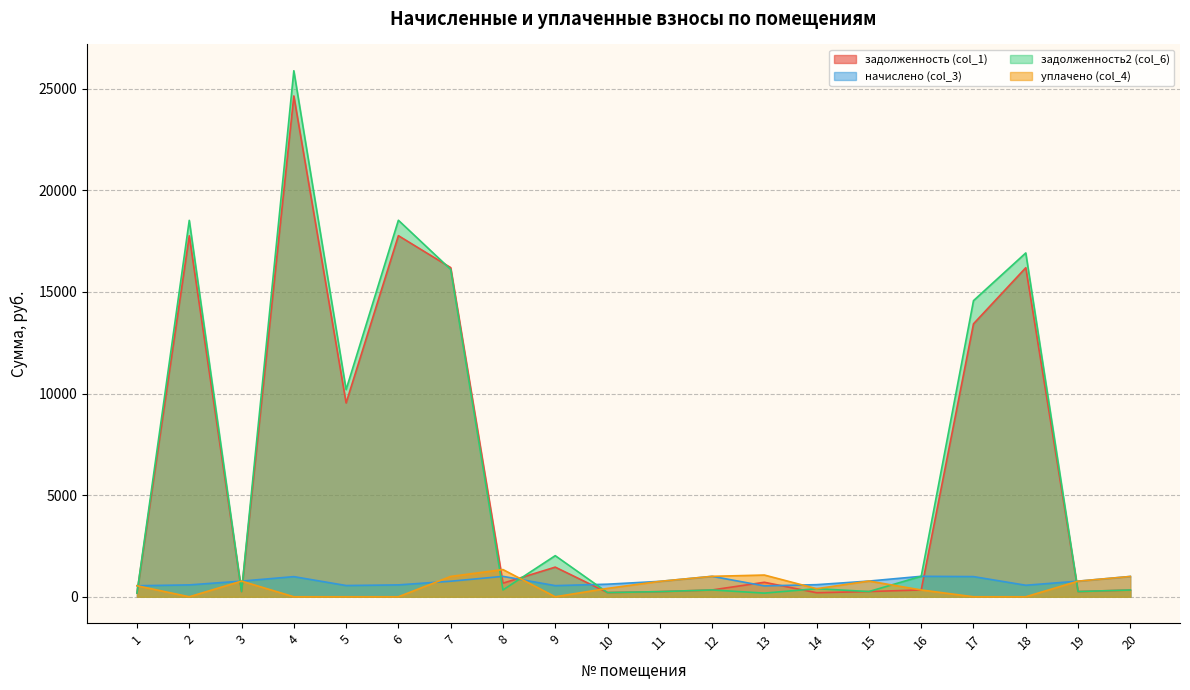

The задолженность2 (col_6) series shows 75.0 at 19. True or false?

False